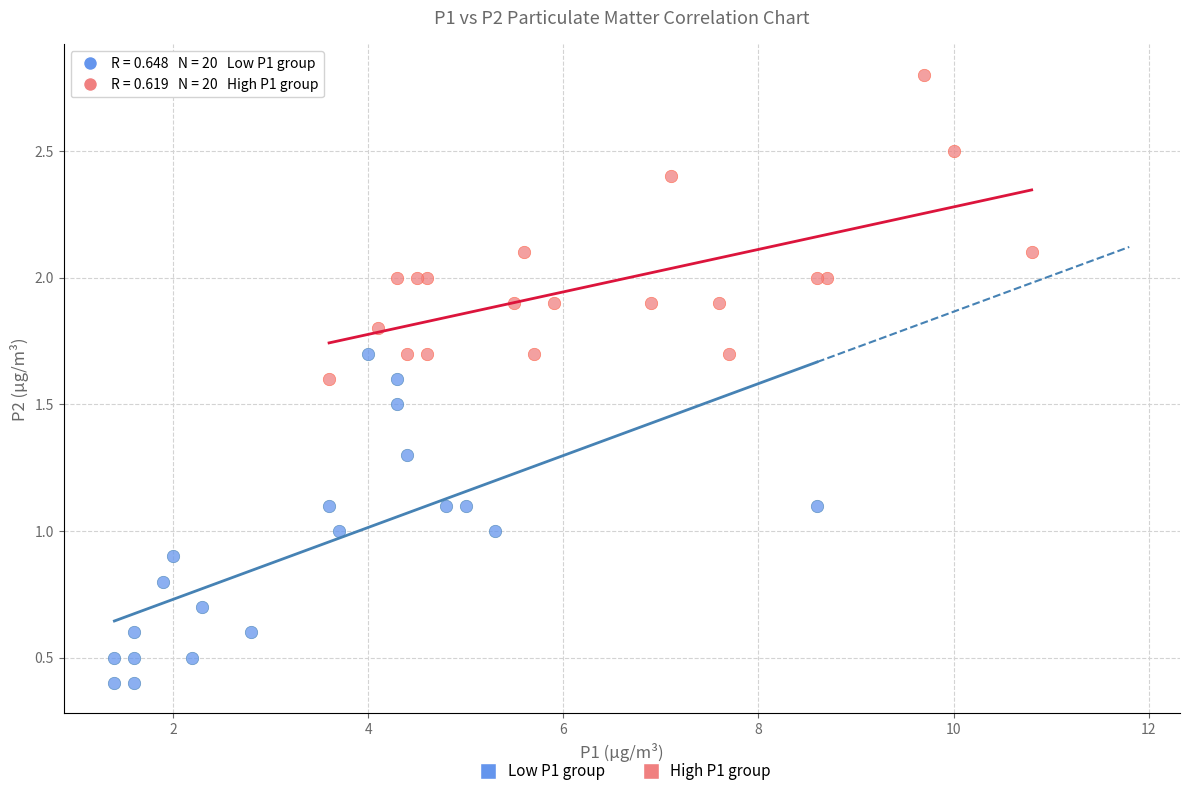

Which series reaches the maximum Y coordinate?

High P1 group